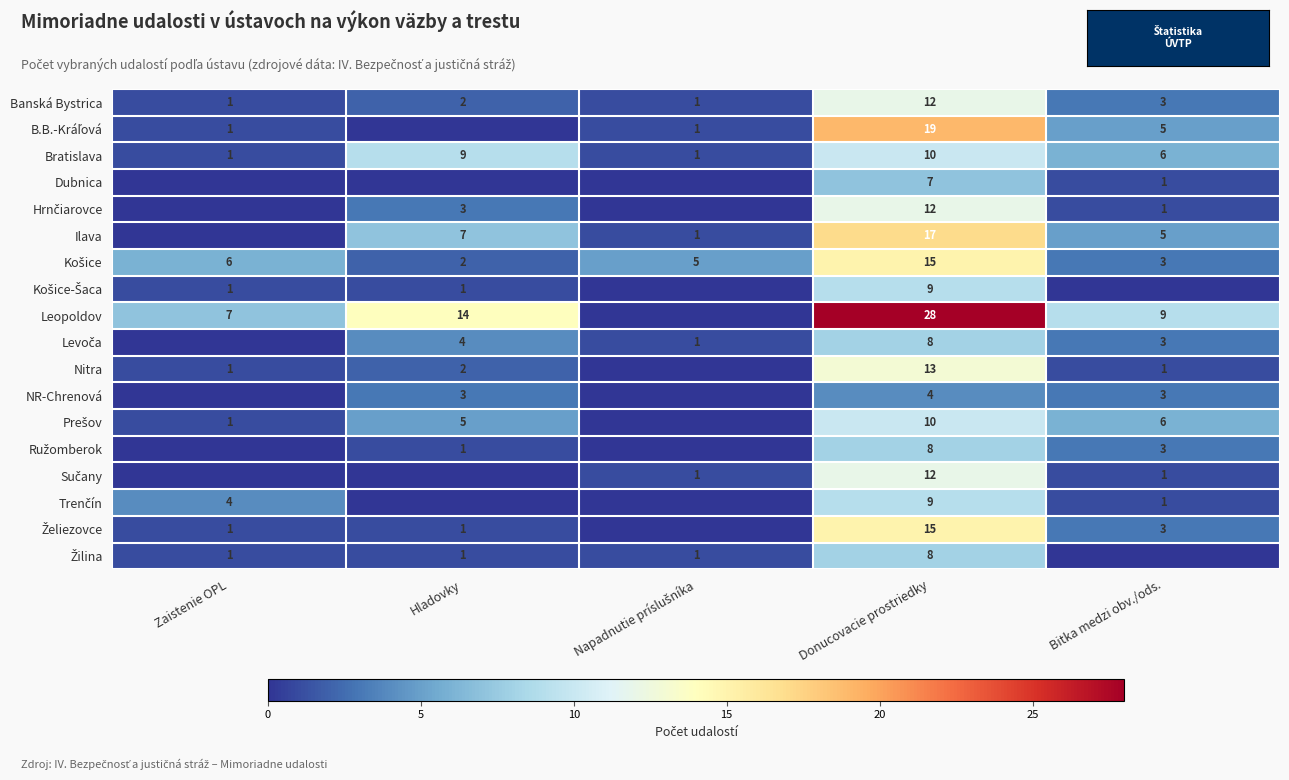

What is the total value across all series at Donucovacie prostriedky?

216